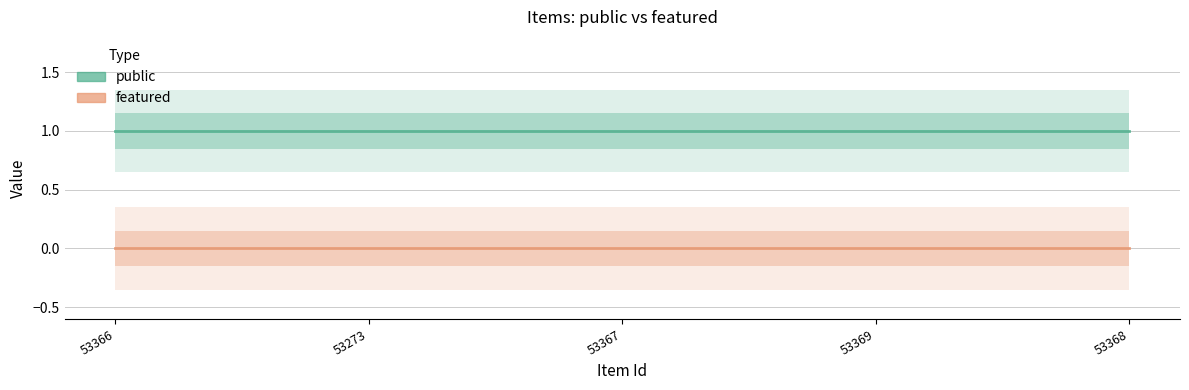

How many lines are shown in the chart?

2